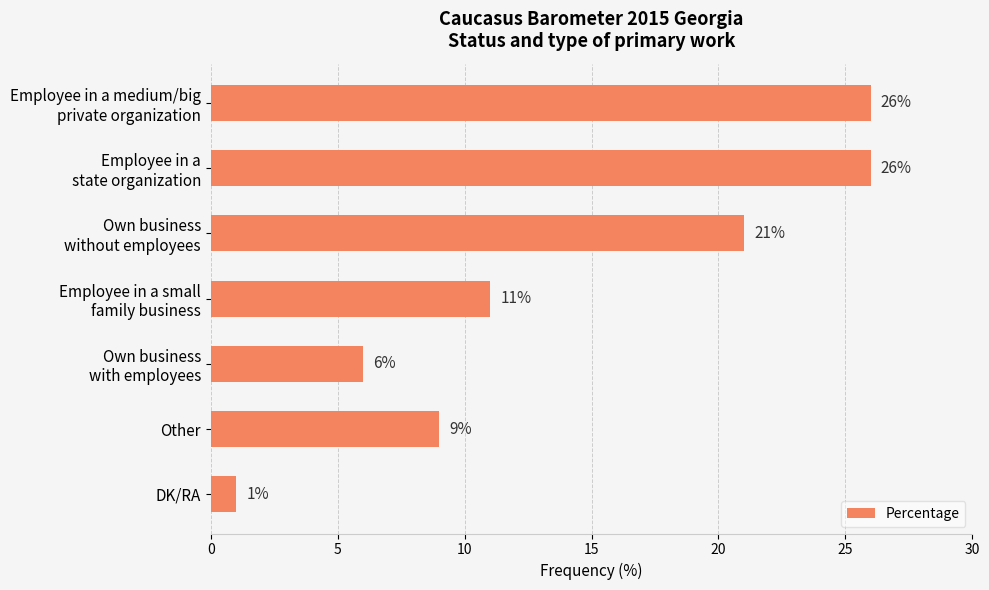

What is the sum of all values?

100